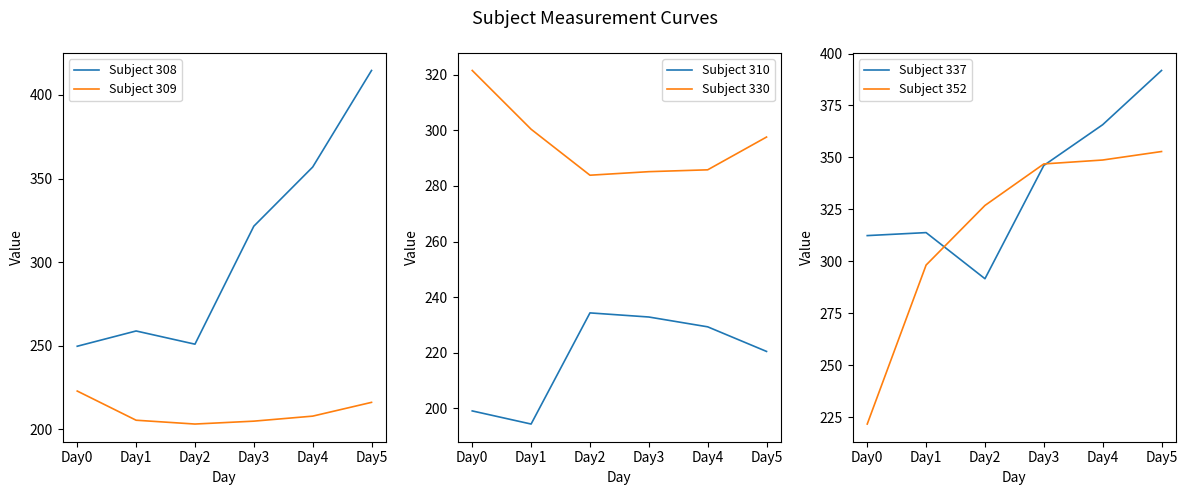

How many values in the Subject 330 series exceed 297?

3